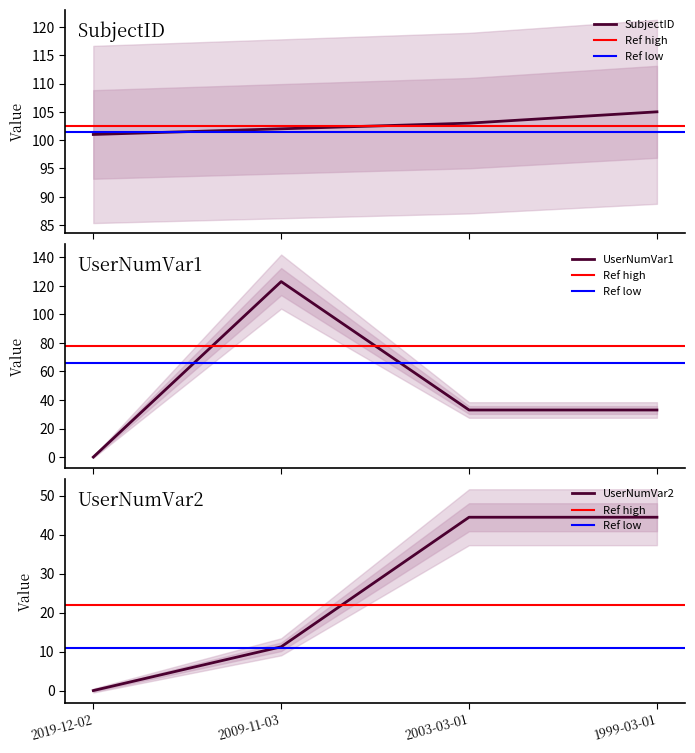

The UserNumVar2 series shows 44.4 at 1999-03-01. True or false?

True